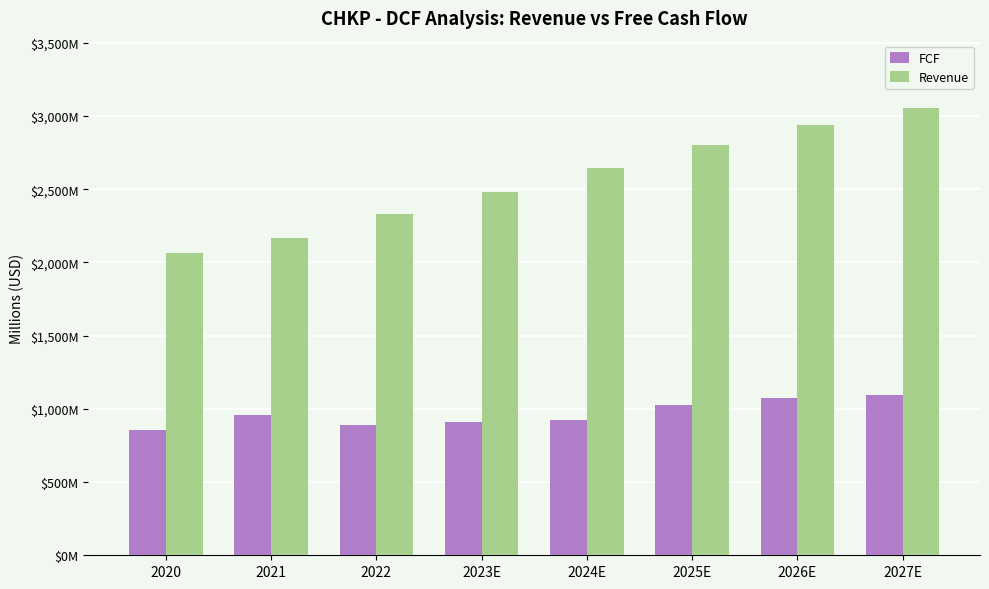

What are all the series names shown in the legend?

FCF, Revenue